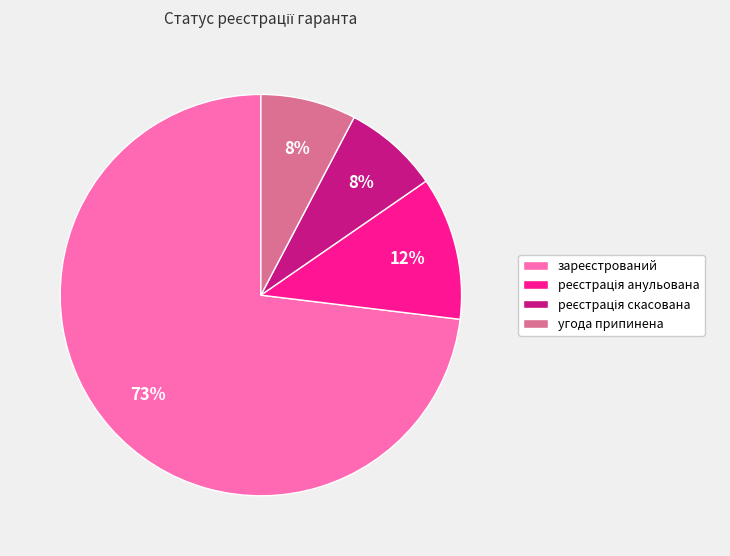

What percentage is the угода припинена slice, to the nearest percent?

8%